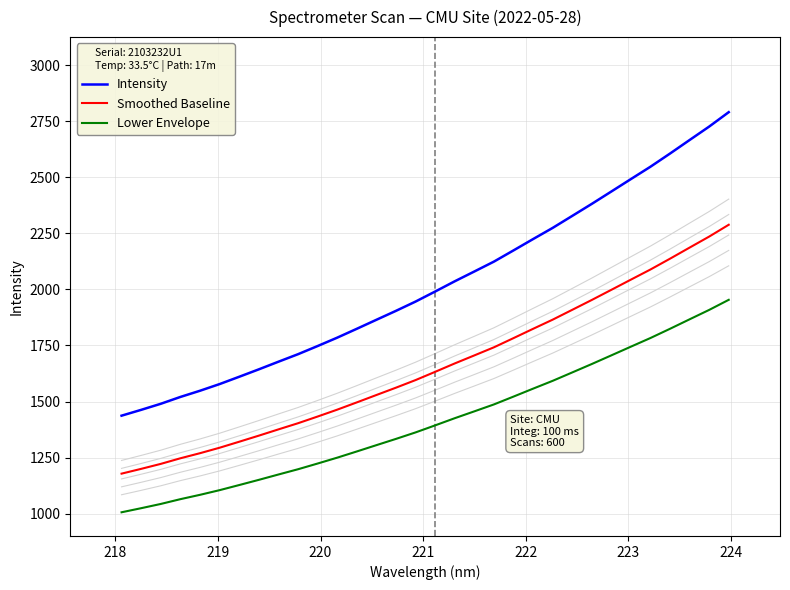

True or false: Smoothed Baseline and Lower Envelope intersect in this chart.

False